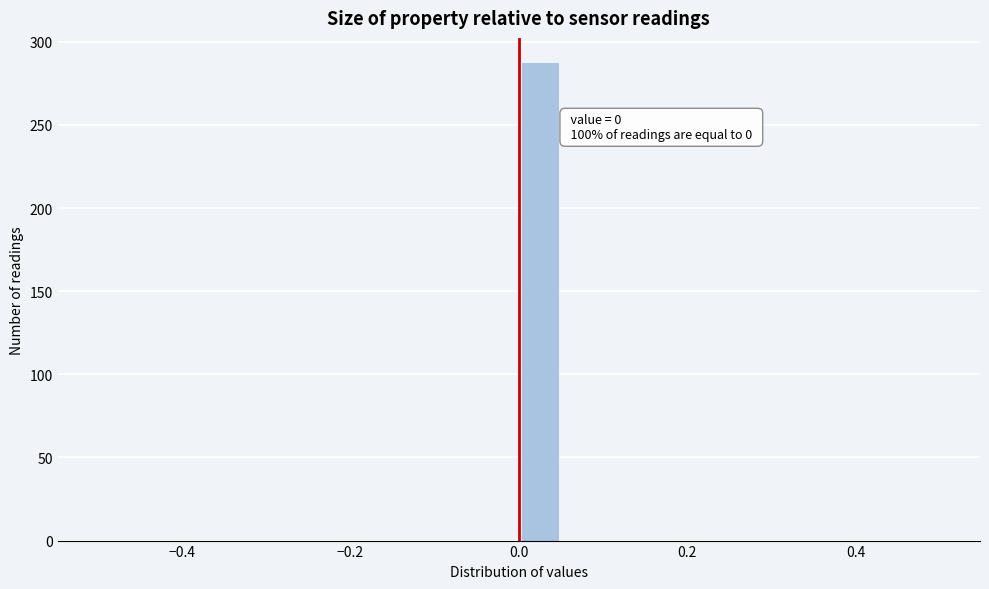

Around what value on the x-axis is the tallest bar? Give the approximate position of its centre, as read against the axis.

0.02